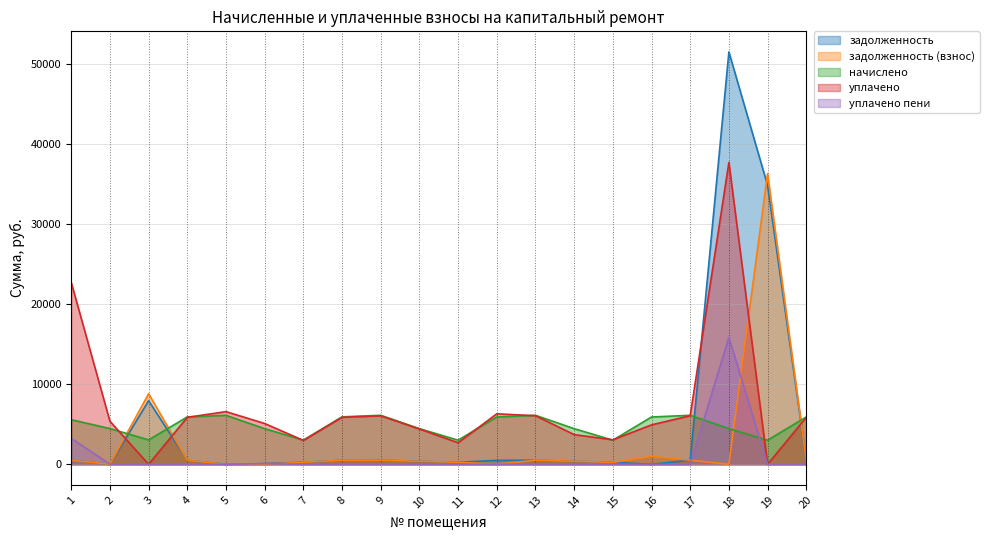

Which category has the highest value across all series?

18